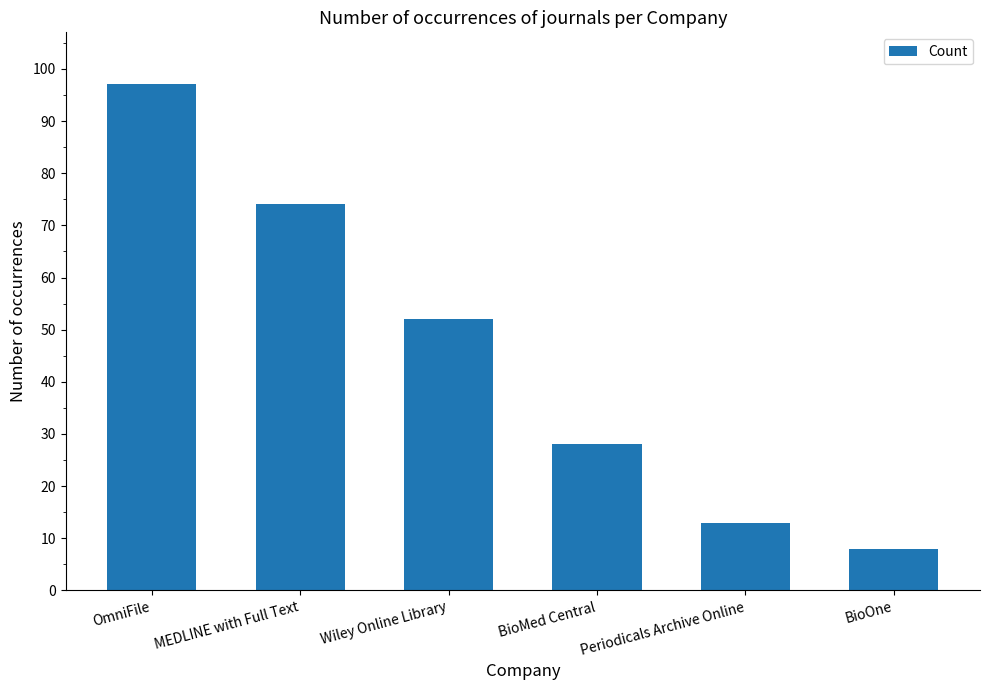

True or false: the data shows 74 at MEDLINE with Full Text.

True